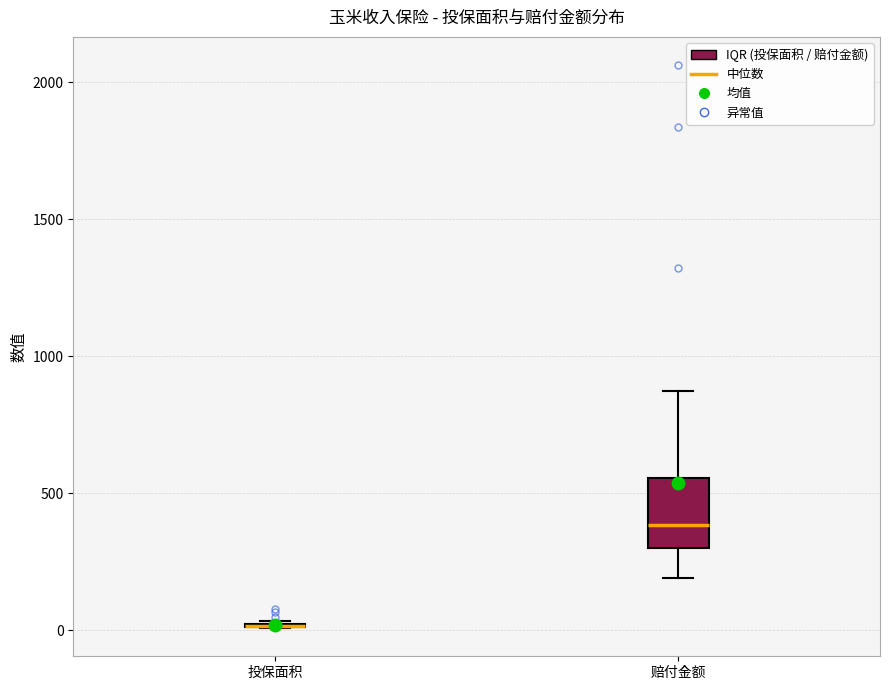

Reading left to right, read every box against the y-axis: the position of its median line, the range the box covers, and the ends of its whiskers. The values are not printed on the chart, so give them approximately, as read against the axis.

投保面积: box collapsed to a line at 0, whiskers 0 to 50
赔付金额: median 400, box 300 to 550, whiskers 200 to 850